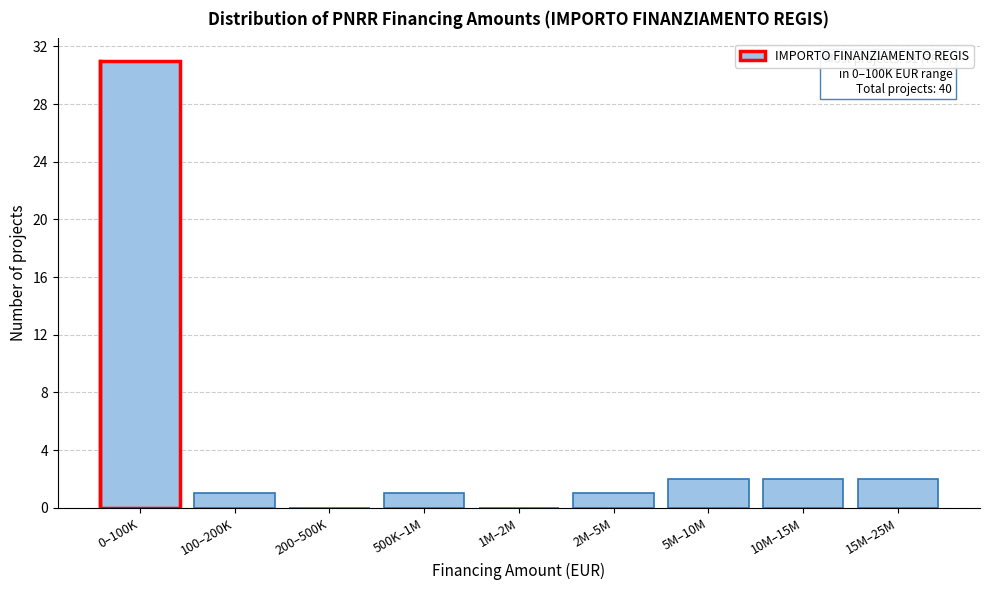

Reading left to right, list all the values displayed in this chart.

0–100K=31	100–200K=1	200–500K=0	500K–1M=1	1M–2M=0	2M–5M=1	5M–10M=2	10M–15M=2	15M–25M=2